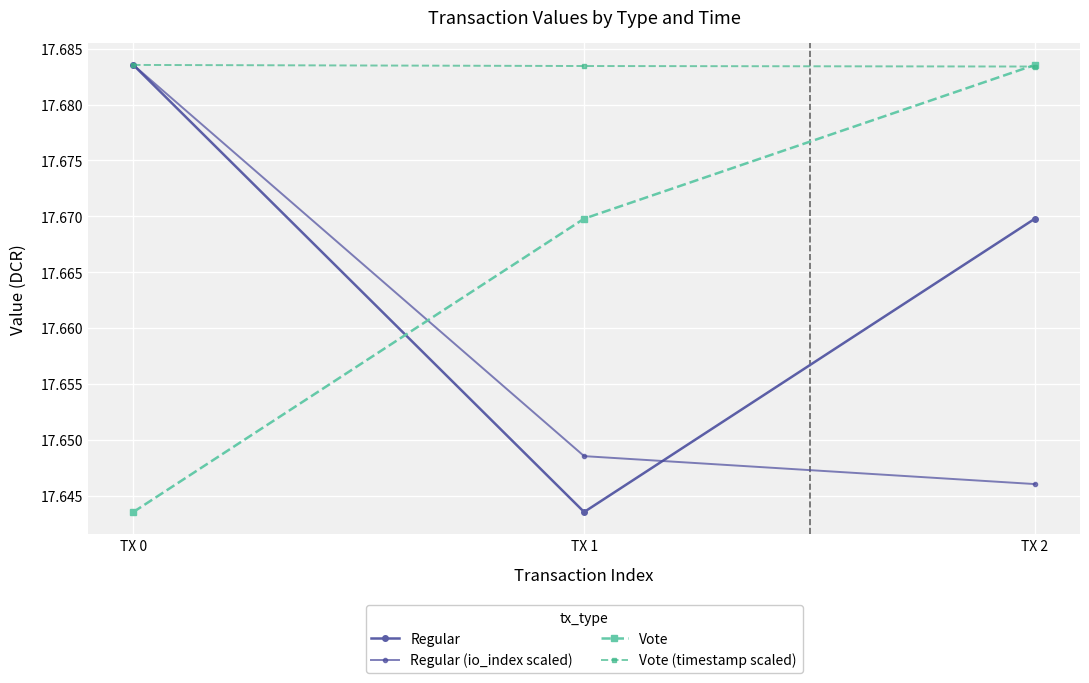

Reading left to right, list all the values displayed in this chart.

Regular: 17.7	17.6	17.7
Regular (io_index scaled): 17.7	17.6	17.6
Vote: 17.6	17.7	17.7
Vote (timestamp scaled): 17.7	17.7	17.7